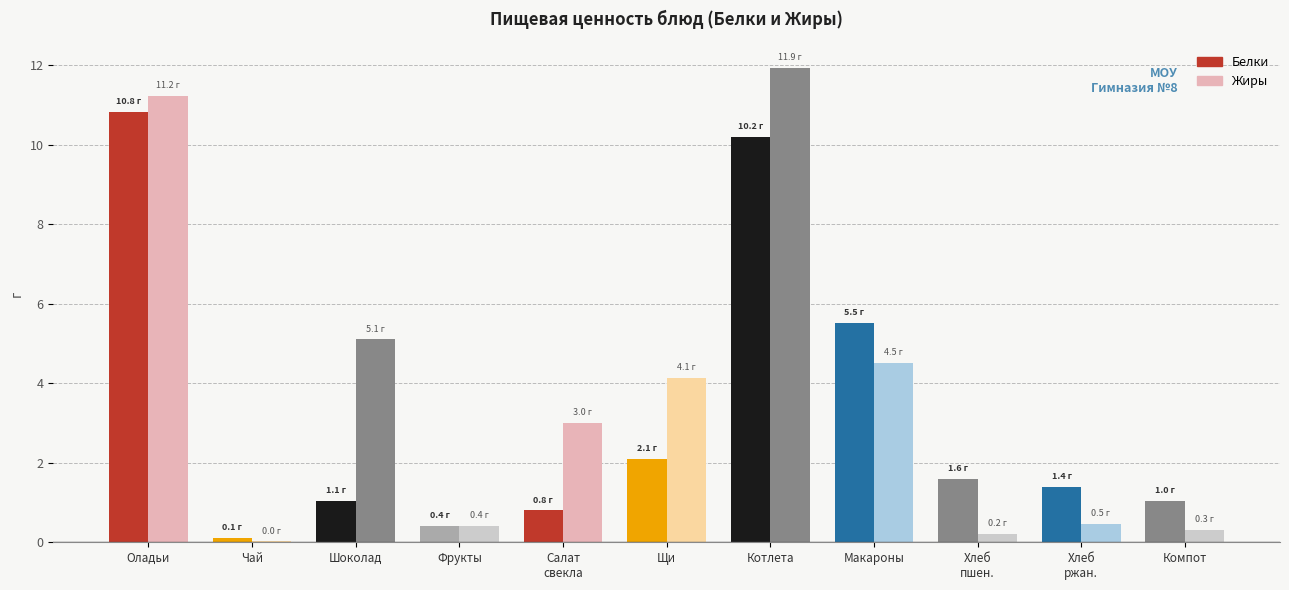

List the series in order of their peak value, lowest first.

Белки, Жиры